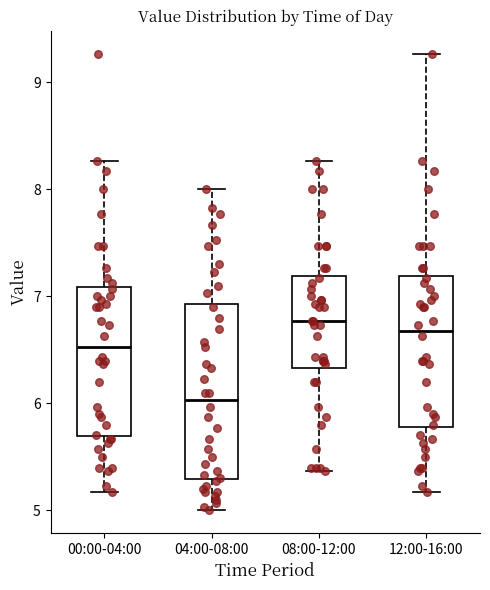

Which box is the tallest, from its lower edge to its upper edge?

04:00-08:00